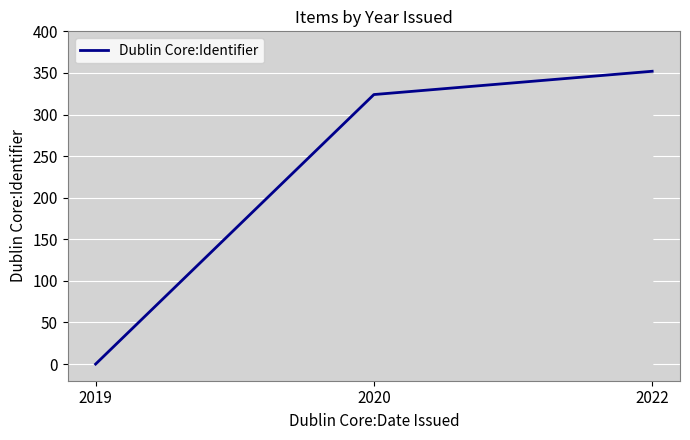

What is the difference between the values at 2019 and 2020?

324